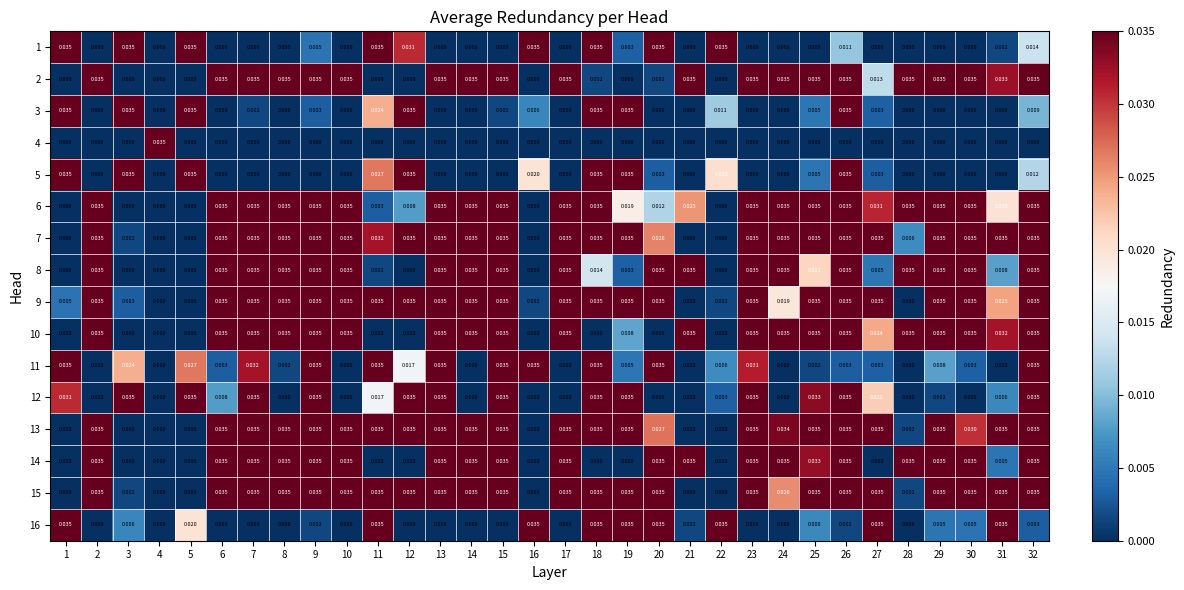

Is the value of 8 at 25 greater than the value of 5 at 15?

Yes